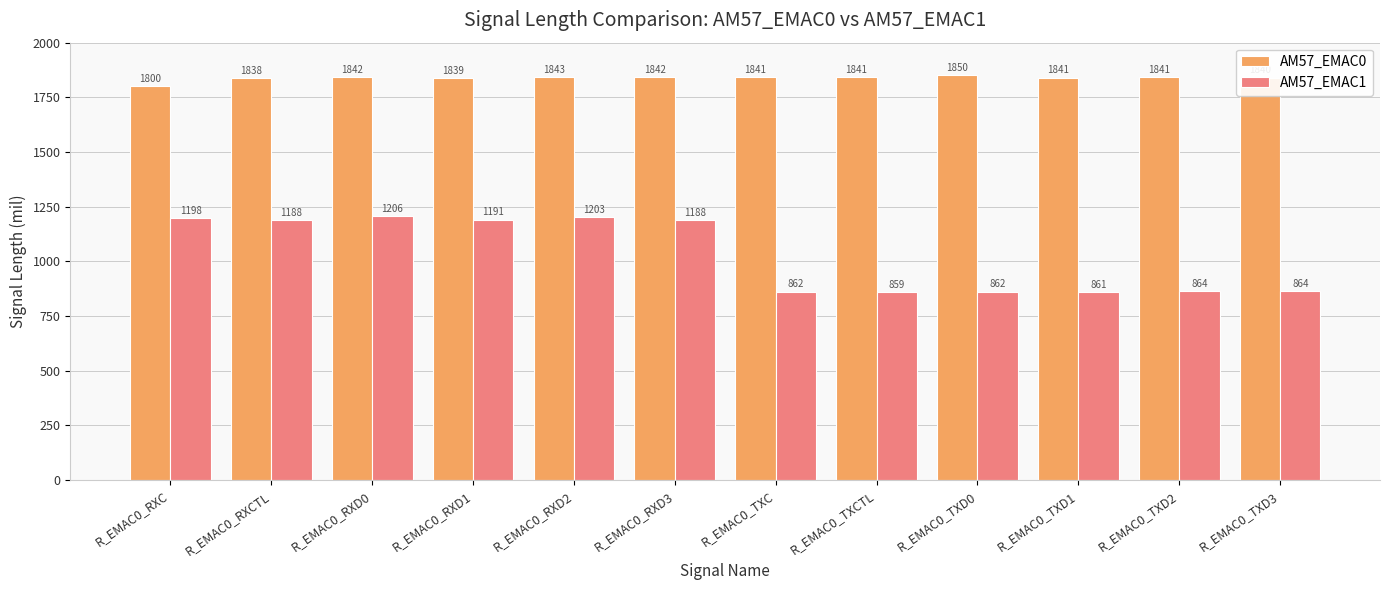

Rank the series at R_EMAC0_TXD1 from highest to lowest value.

AM57_EMAC0, AM57_EMAC1